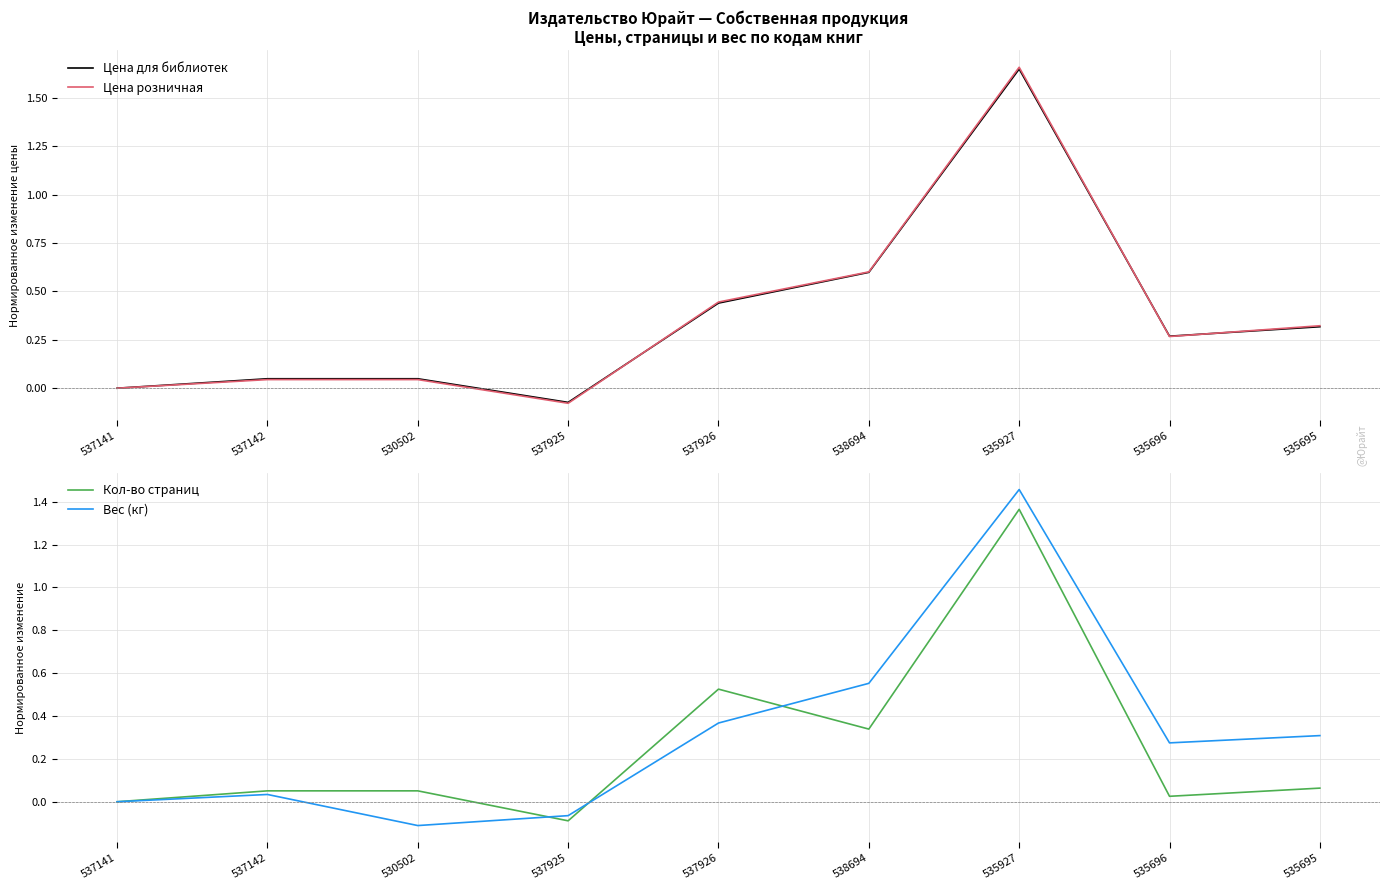

What is the difference between the Вес (кг) values at 537926 and 537925?

0.4